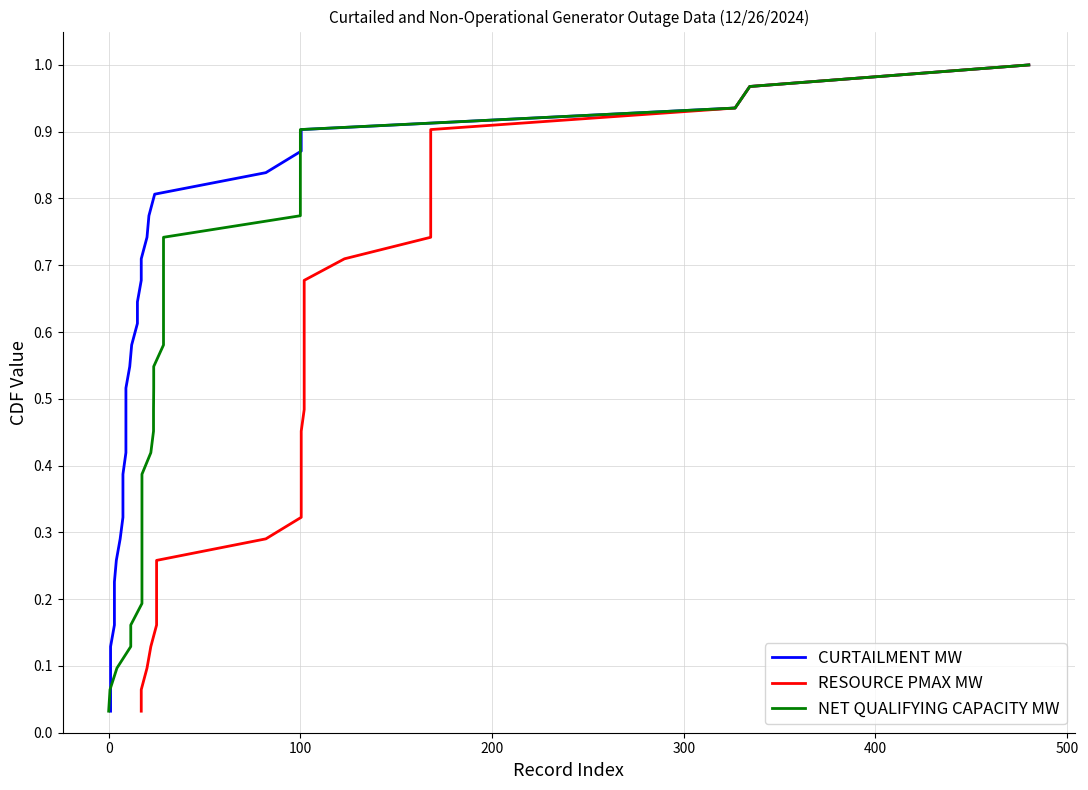

True or false: NET QUALIFYING CAPACITY MW has more than 1 interior local peaks.

False